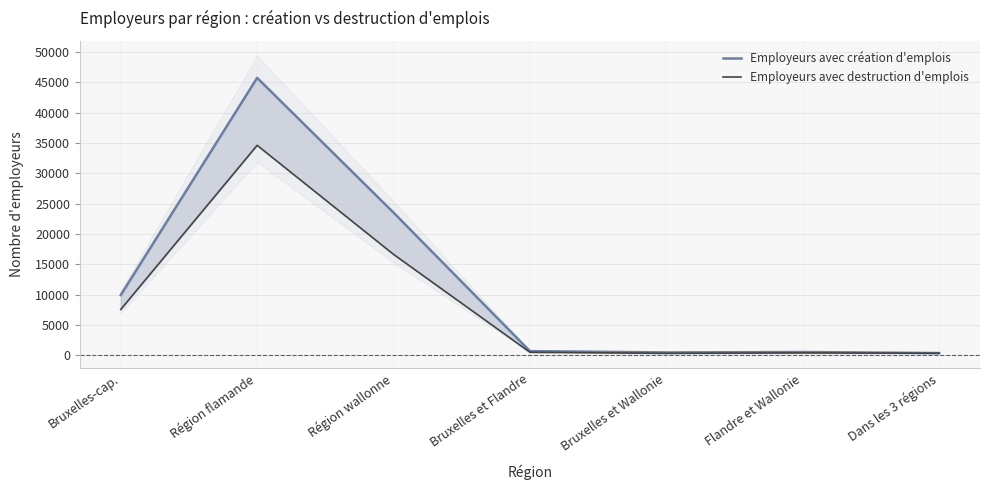

Which category has the lowest value in the Employeurs avec création d'emplois series?

Dans les 3 régions